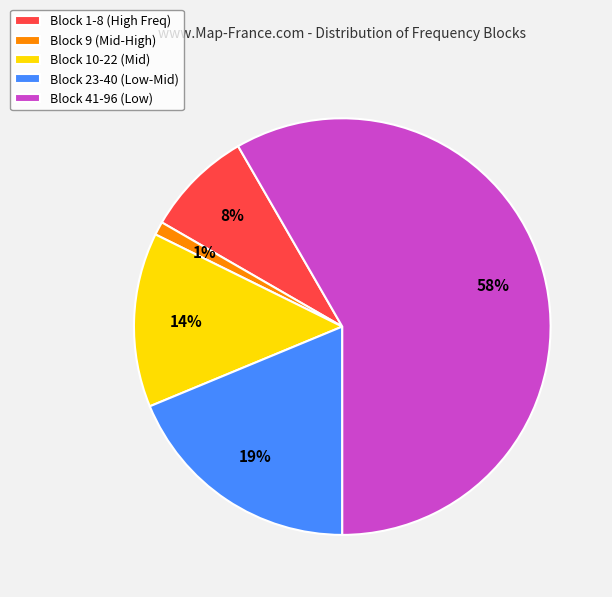

Combined, do Block 23-40 (Low-Mid) and Block 1-8 (High Freq) account for over 50%?

No